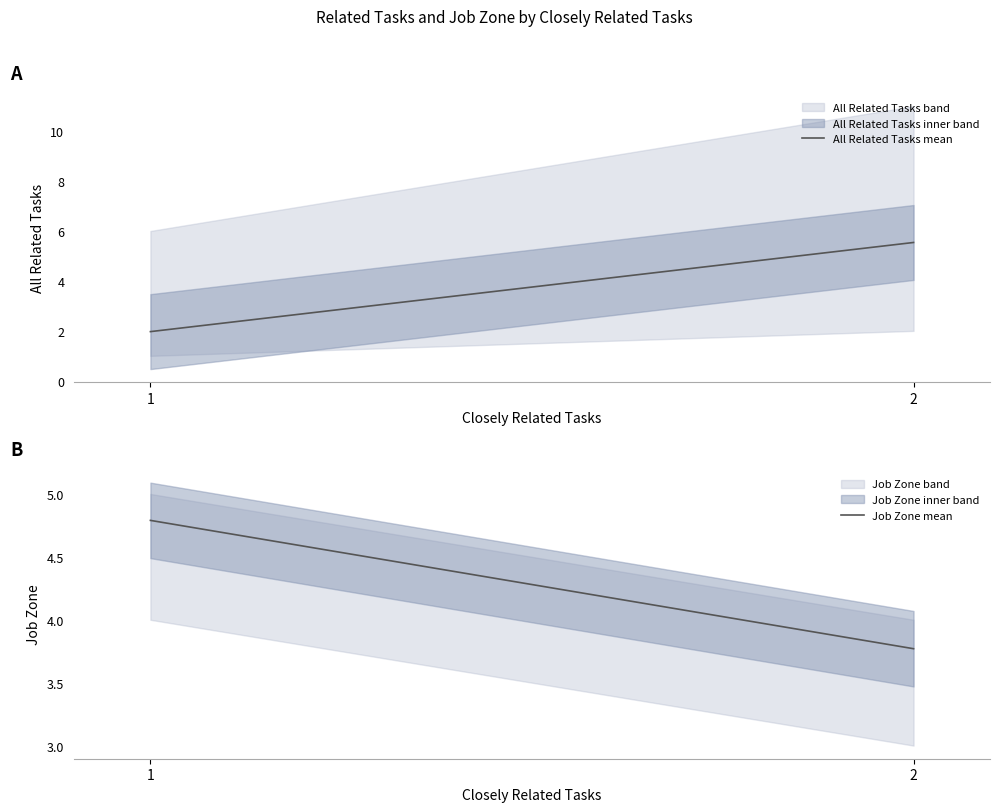

Read the Job Zone mean value at 1.

4.8